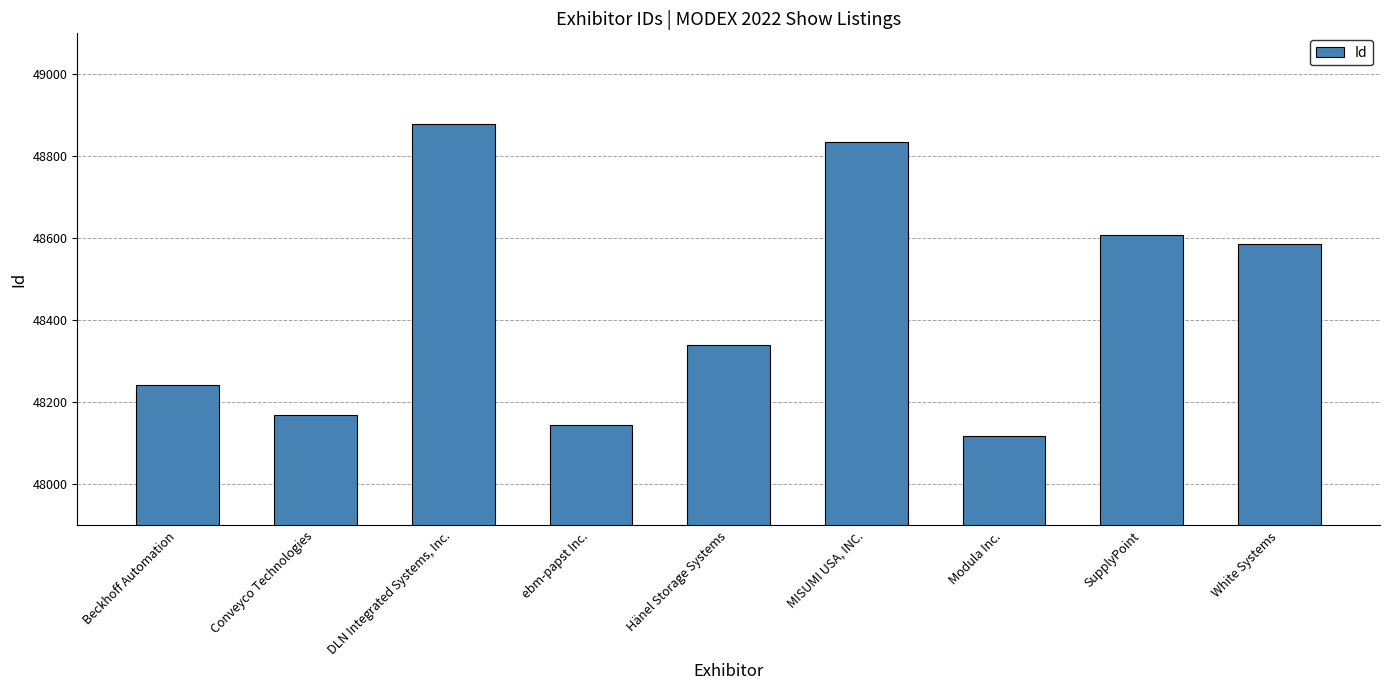

What is the sum of all values?

435921